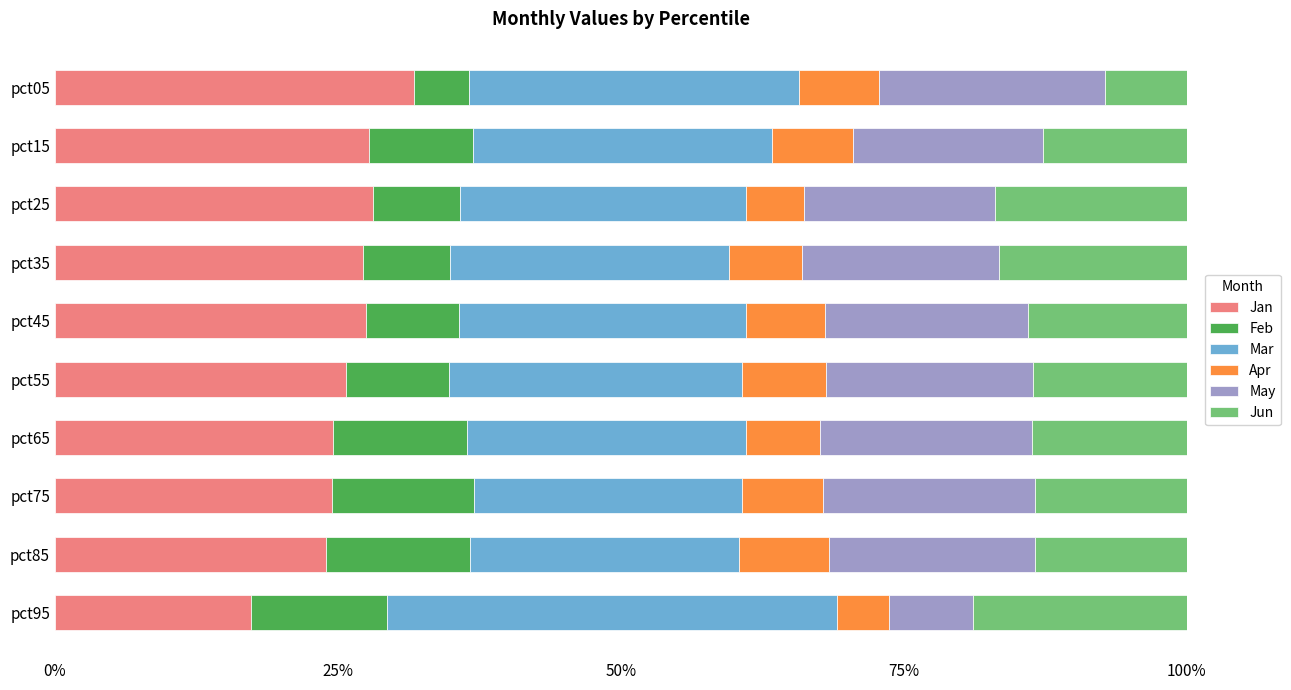

List the series in order of their peak value, lowest first.

Apr, Feb, Jun, May, Jan, Mar